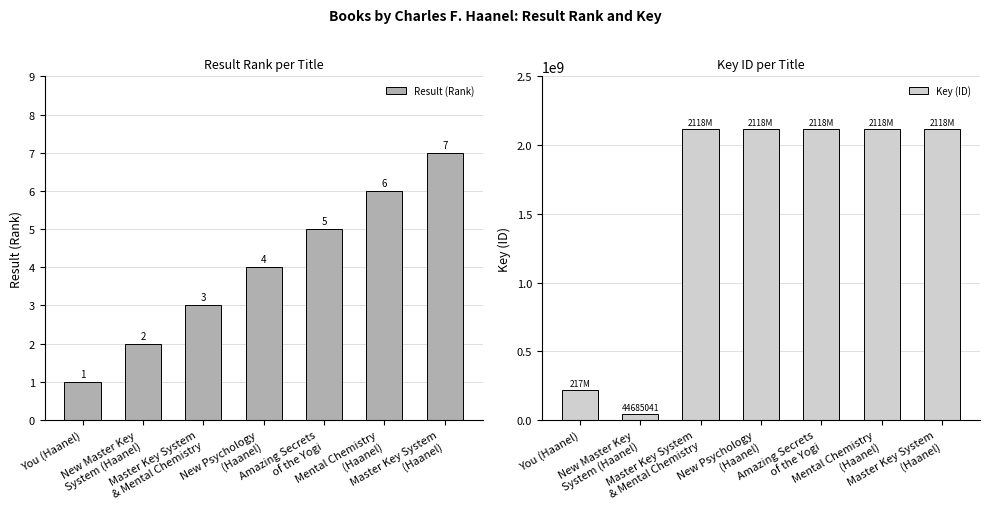

What value does the Result (Rank) series have at Master Key System
(Haanel)?

7